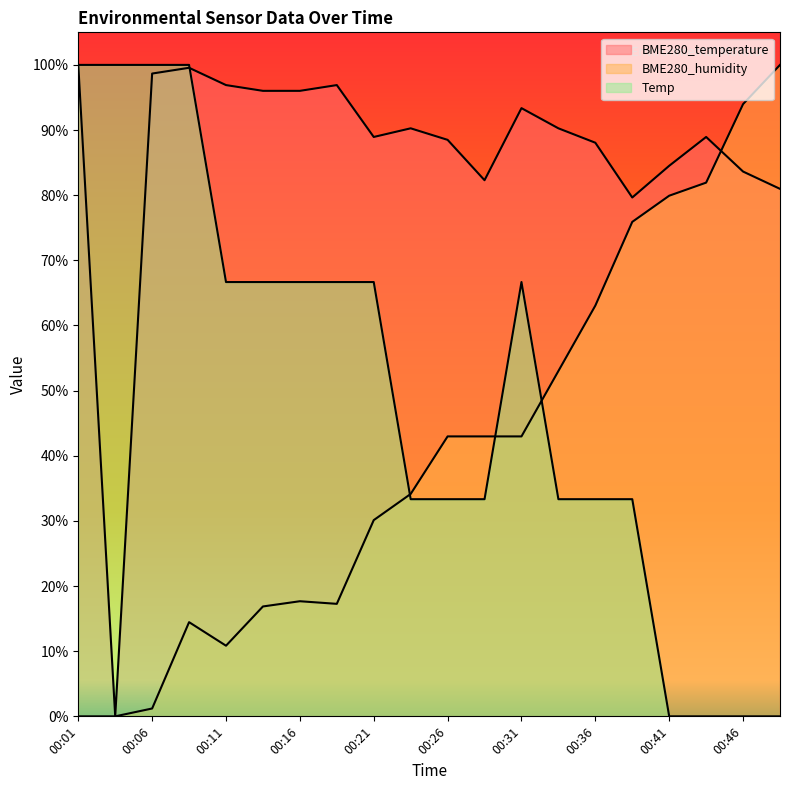

What is the value of the BME280_temperature point at the 3rd from the left?

98.7